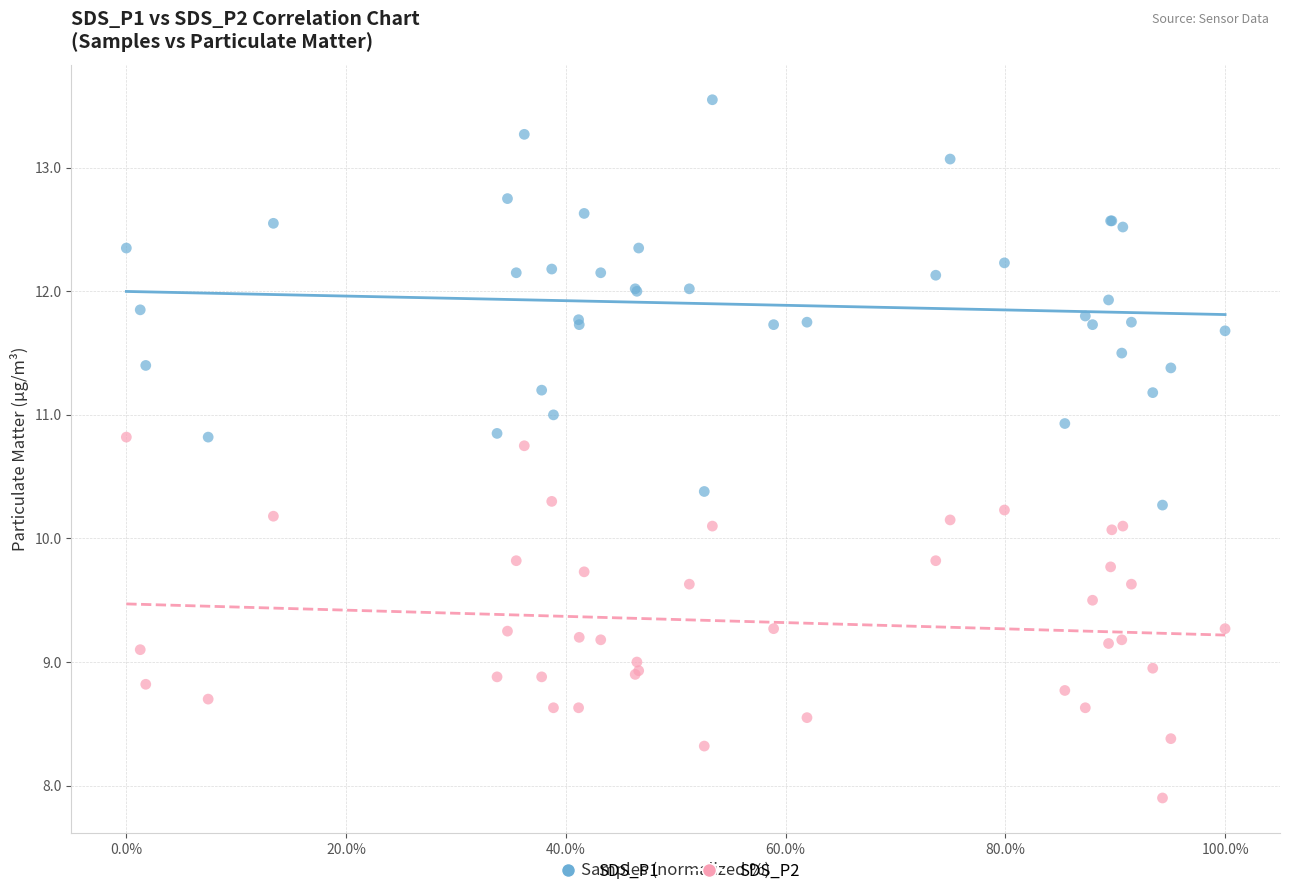

Which series has the widest spread of Y values?

SDS_P1